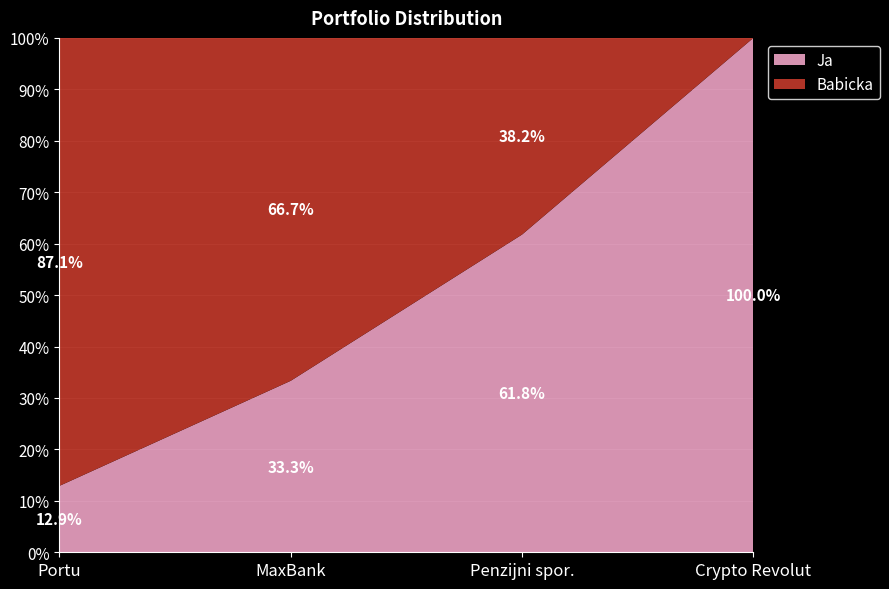

Reading left to right, extract all data points from this chart.

Babicka: 270000	140000	130000	0
Ja: 40000	70000	210000	65000